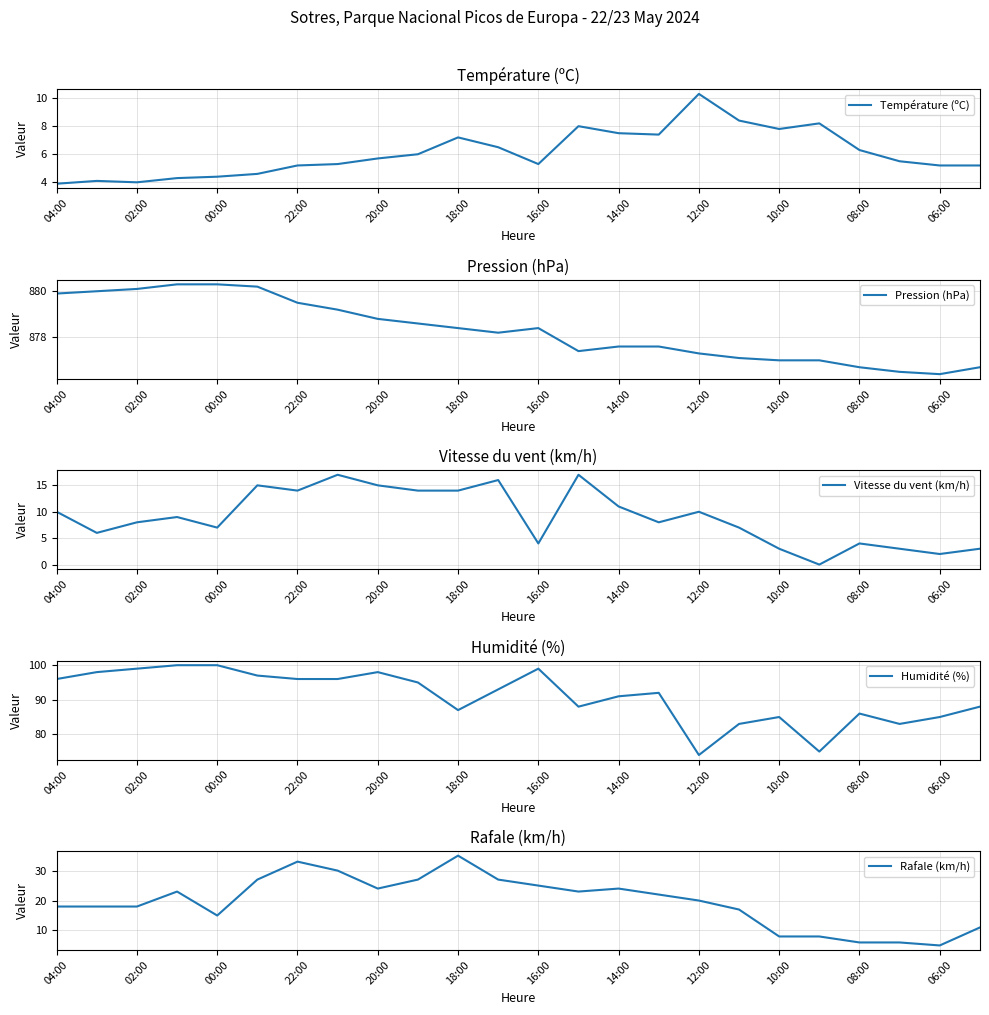

How many lines are shown in the chart?

5